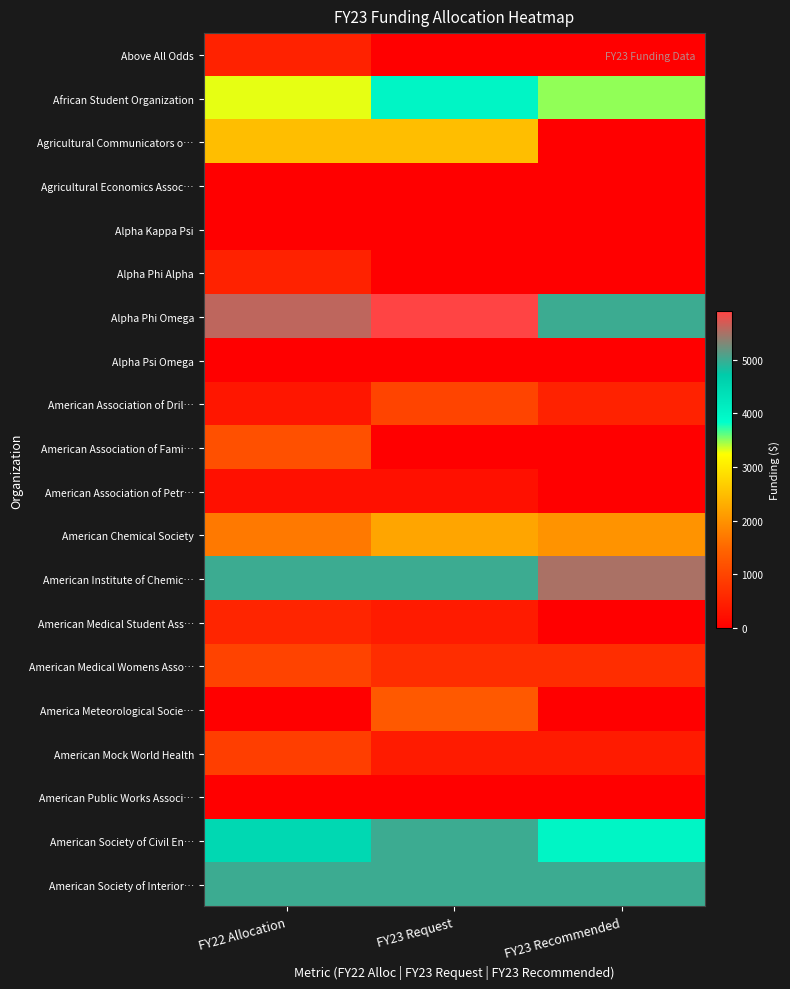

Reading left to right, transcribe all the data shown in this chart.

Above All Odds: FY22 Allocation=500	FY23 Request=0	FY23 Recommended=0
African Student Organization: FY22 Allocation=3300	FY23 Request=4000	FY23 Recommended=3500
Agricultural Communicators o…: FY22 Allocation=2500	FY23 Request=2500	FY23 Recommended=0
Agricultural Economics Assoc…: FY22 Allocation=0	FY23 Request=0	FY23 Recommended=0
Alpha Kappa Psi: FY22 Allocation=0	FY23 Request=0	FY23 Recommended=0
Alpha Phi Alpha: FY22 Allocation=500	FY23 Request=0	FY23 Recommended=0
Alpha Phi Omega: FY22 Allocation=5600	FY23 Request=5900	FY23 Recommended=5000
Alpha Psi Omega: FY22 Allocation=0	FY23 Request=0	FY23 Recommended=0
American Association of Dril…: FY22 Allocation=325	FY23 Request=1000	FY23 Recommended=500
American Association of Fami…: FY22 Allocation=1170	FY23 Request=0	FY23 Recommended=0
American Association of Petr…: FY22 Allocation=250	FY23 Request=250	FY23 Recommended=0
American Chemical Society: FY22 Allocation=1700	FY23 Request=2210	FY23 Recommended=2000
American Institute of Chemic…: FY22 Allocation=5000	FY23 Request=5000	FY23 Recommended=5500
American Medical Student Ass…: FY22 Allocation=550	FY23 Request=396	FY23 Recommended=0
American Medical Womens Asso…: FY22 Allocation=980	FY23 Request=660	FY23 Recommended=660
America Meteorological Socie…: FY22 Allocation=0	FY23 Request=1300	FY23 Recommended=0
American Mock World Health: FY22 Allocation=900	FY23 Request=400	FY23 Recommended=400
American Public Works Associ…: FY22 Allocation=0	FY23 Request=0	FY23 Recommended=0
American Society of Civil En…: FY22 Allocation=4500	FY23 Request=5000	FY23 Recommended=4000
American Society of Interior…: FY22 Allocation=5000	FY23 Request=5000	FY23 Recommended=5000